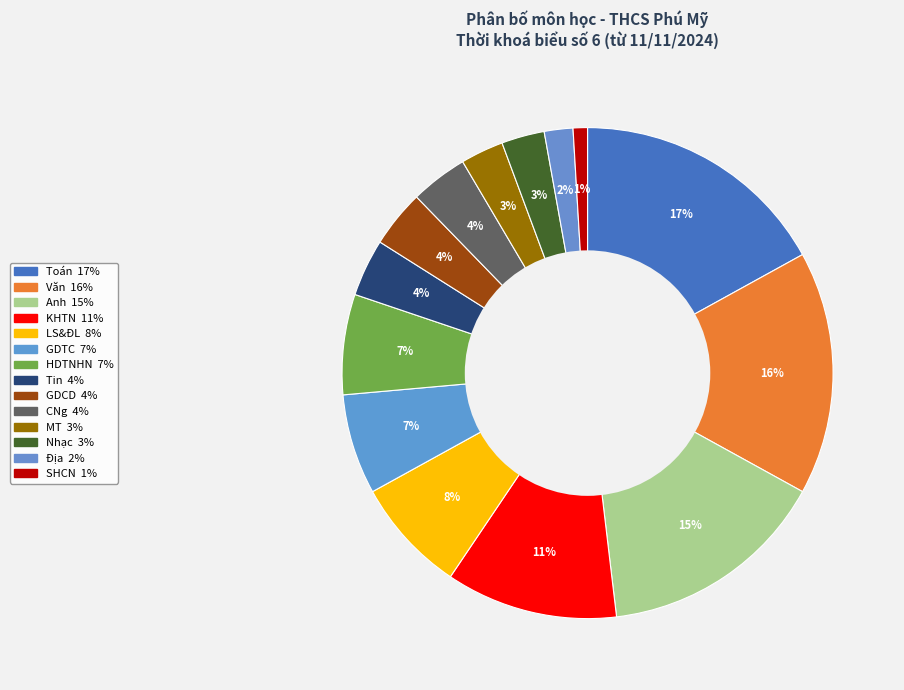

Count the number of slices in the pie.

14